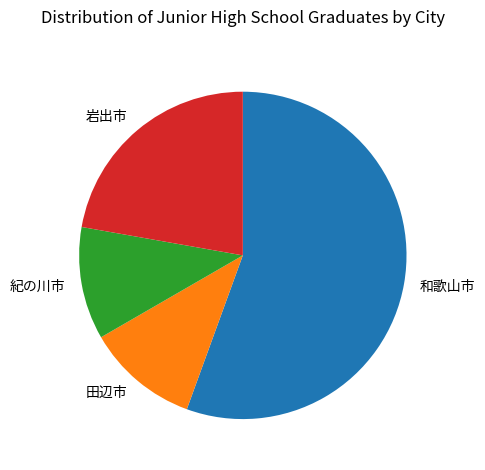

Combined, do 紀の川市 and 田辺市 account for over 50%?

No